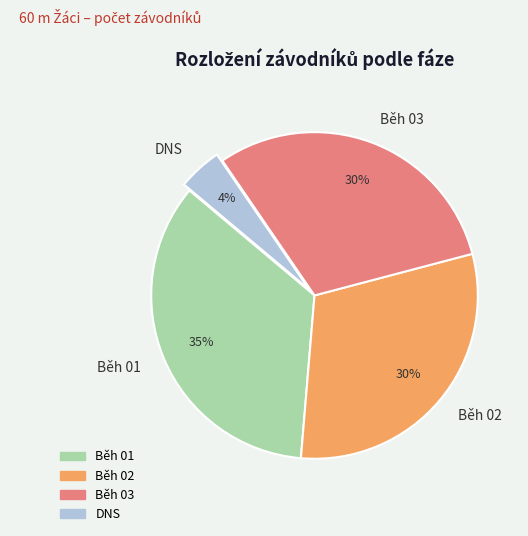

Which has a higher value, Běh 01 or Běh 03?

Běh 01